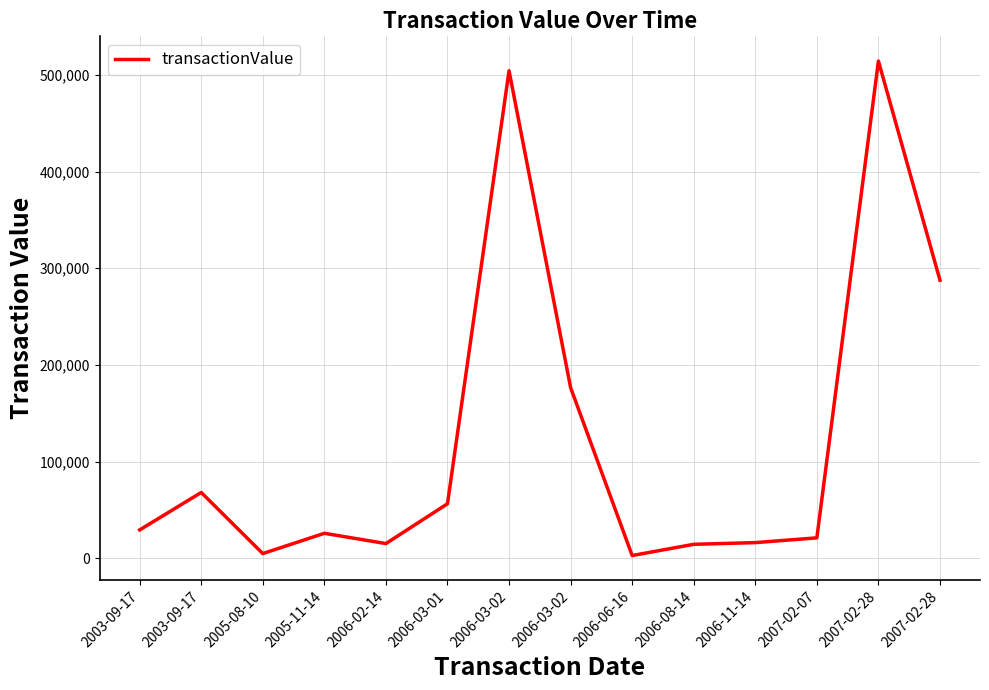

What is the difference between the second highest and second lowest values?

499504